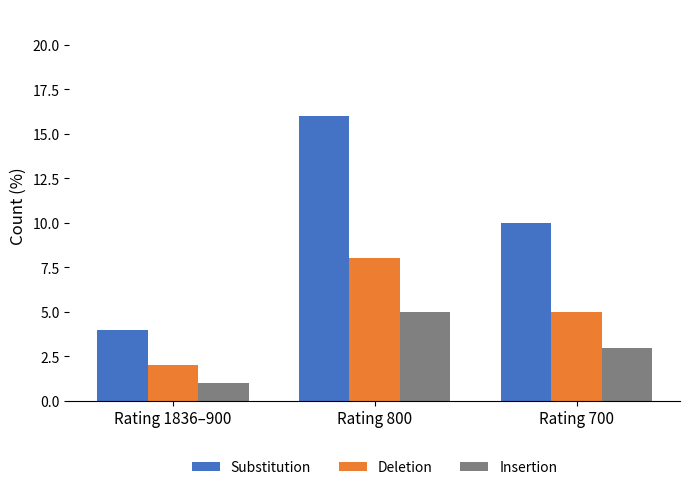

Reading left to right, extract all data points from this chart.

Substitution: Rating 1836–900=4	Rating 800=16	Rating 700=10
Deletion: Rating 1836–900=2	Rating 800=8	Rating 700=5
Insertion: Rating 1836–900=1	Rating 800=5	Rating 700=3